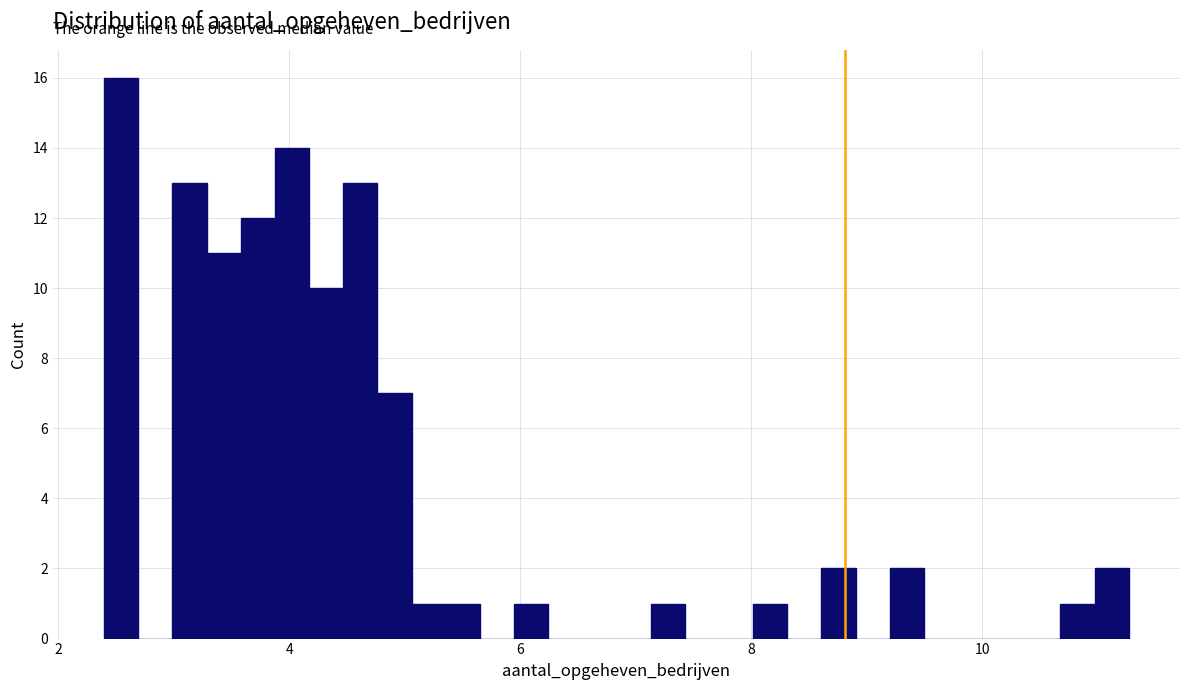

Around what value on the x-axis is the tallest bar? Give the approximate position of its centre, as read against the axis.

2.6